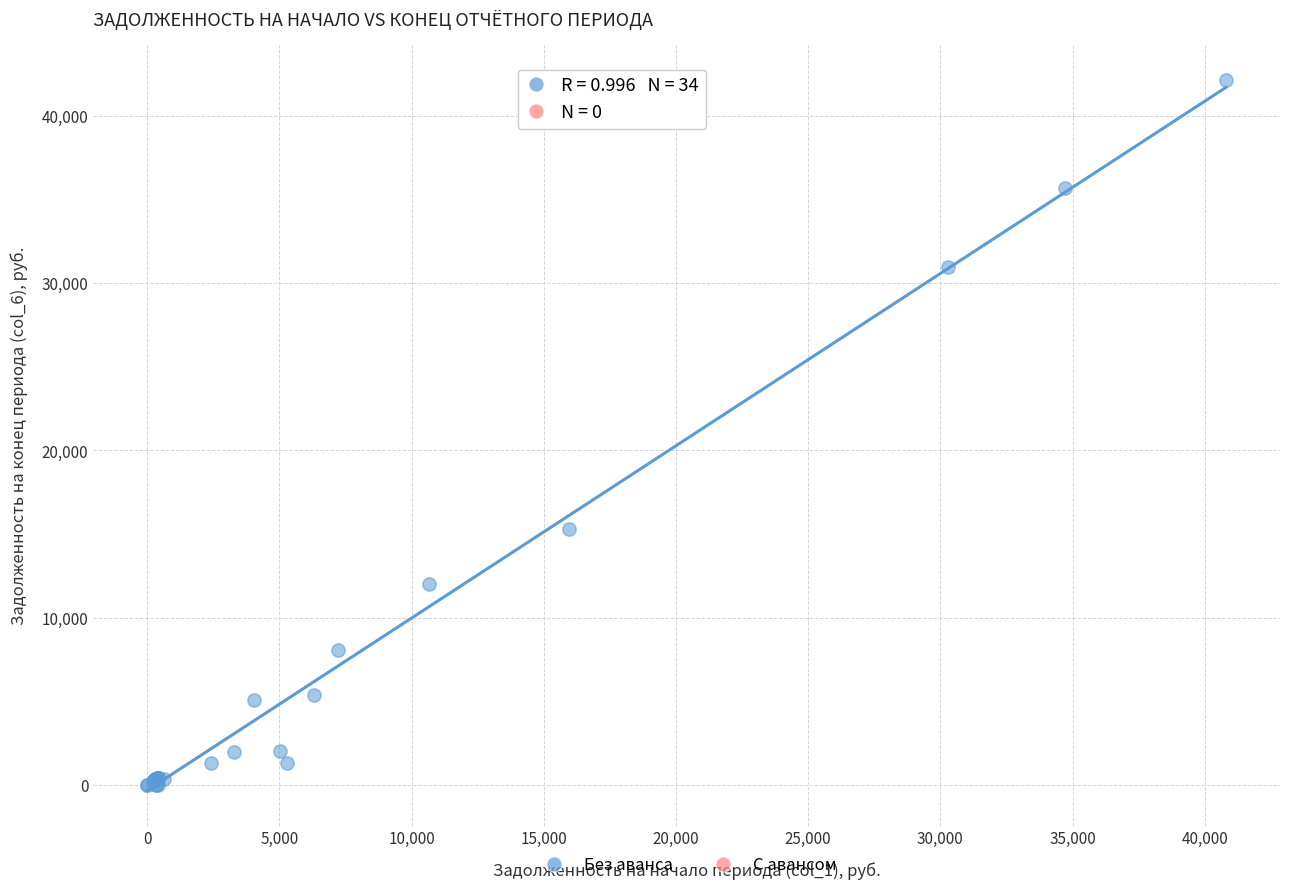

What Y value in the scatter plot is closest to 21051?

15275.9